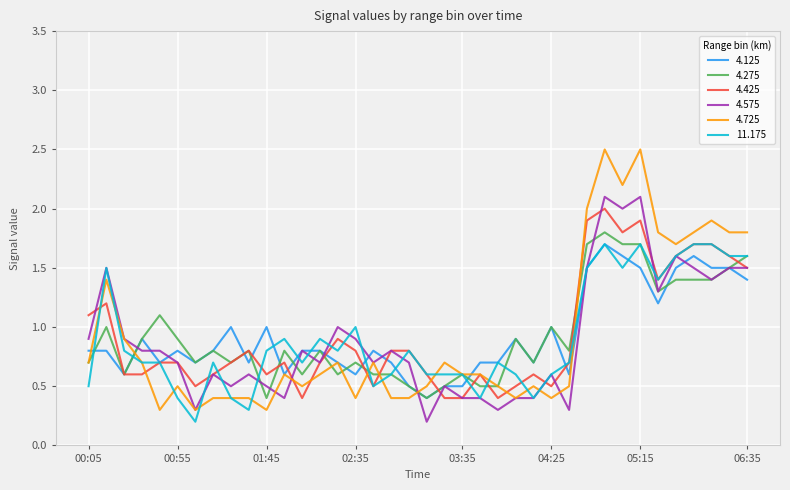

What is the maximum value for 4.725?

2.5